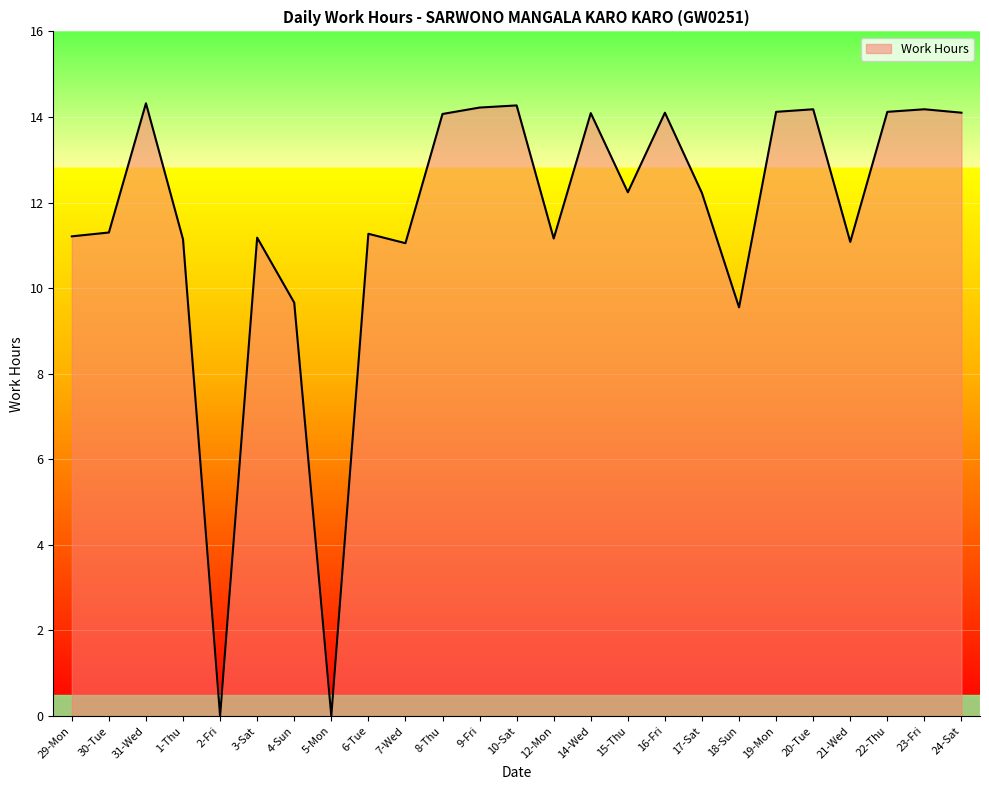

What position from the right is 19-Mon?

6